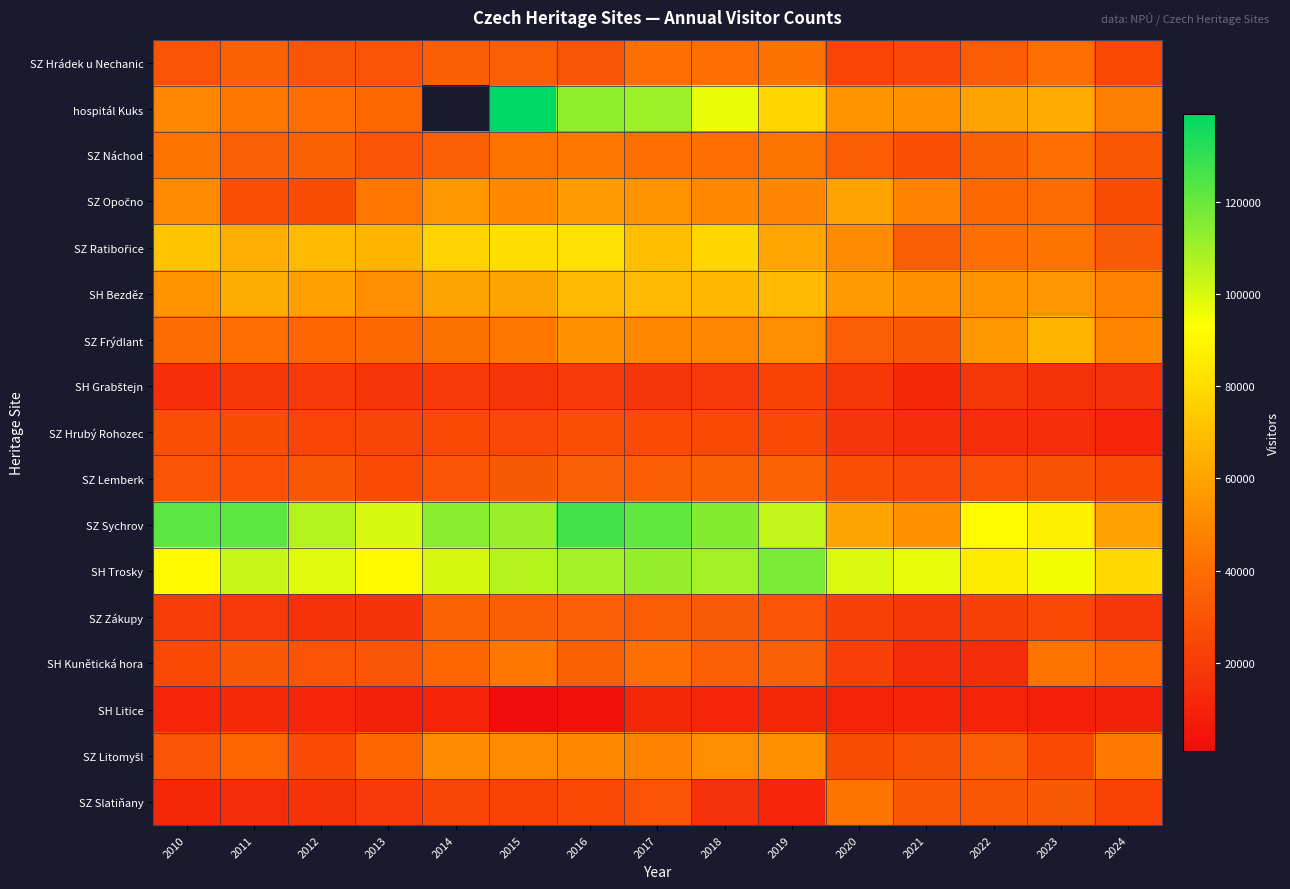

At how many categories does at least one series exceed 47460?

15